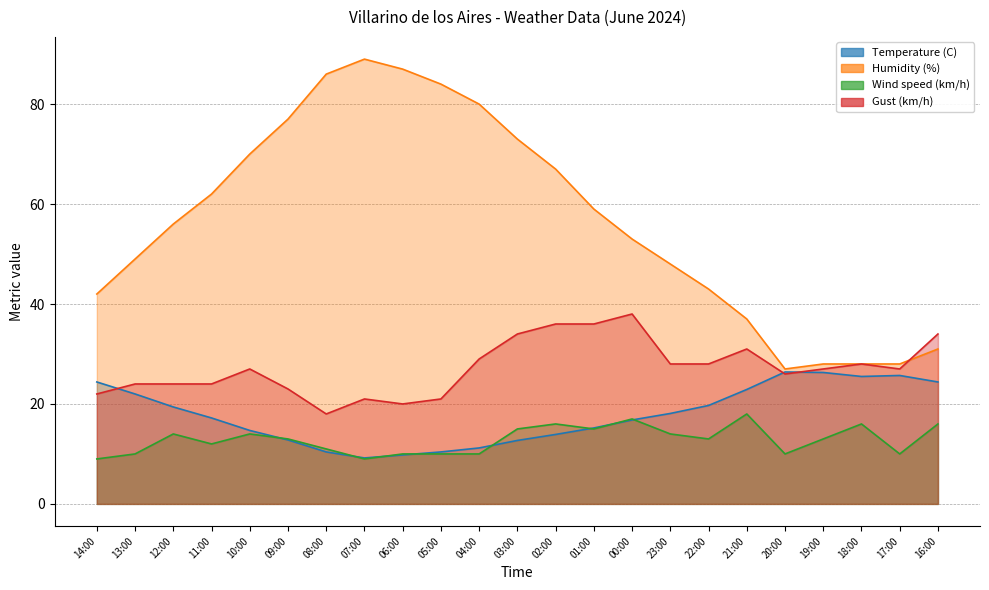

Which series has the largest range (max minus min)?

Humidity (%)